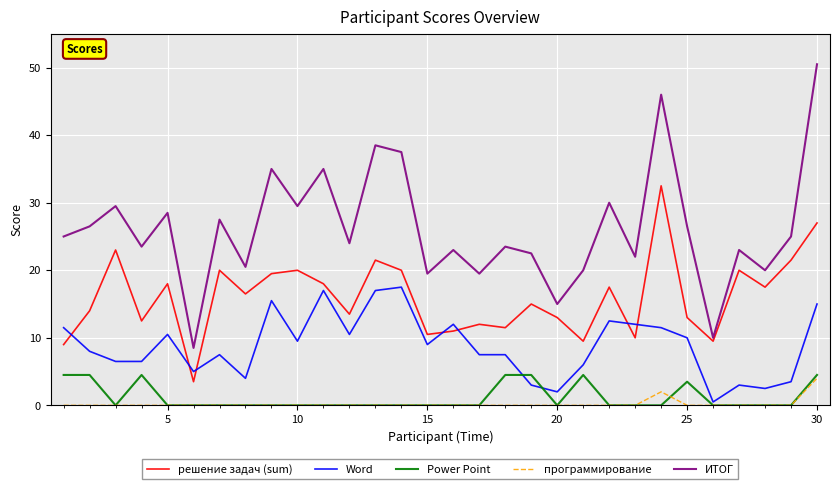

What is the minimum value for ИТОГ?

8.5